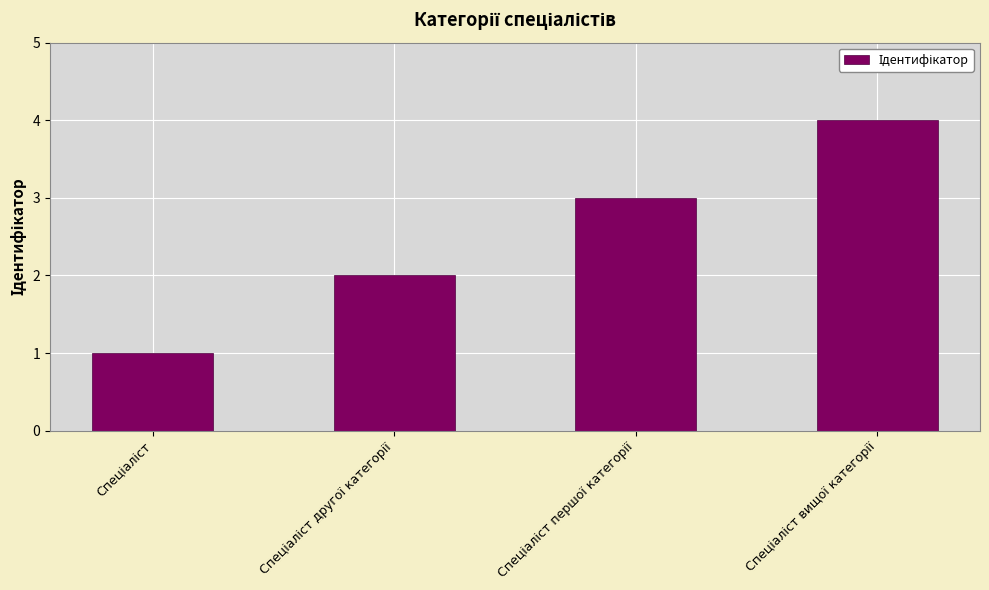

What is the difference between the maximum and minimum values?

3